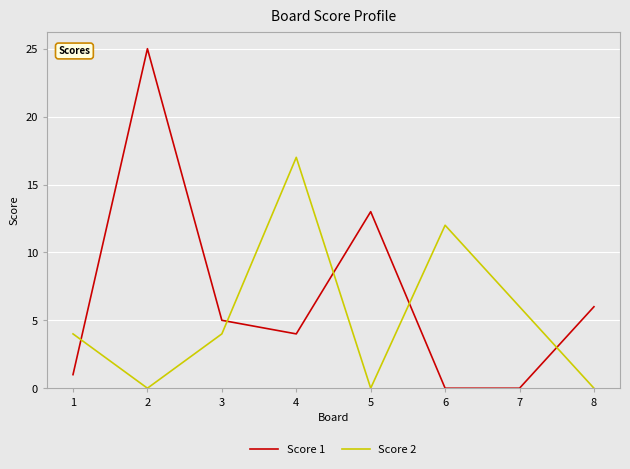

How many lines are shown in the chart?

2